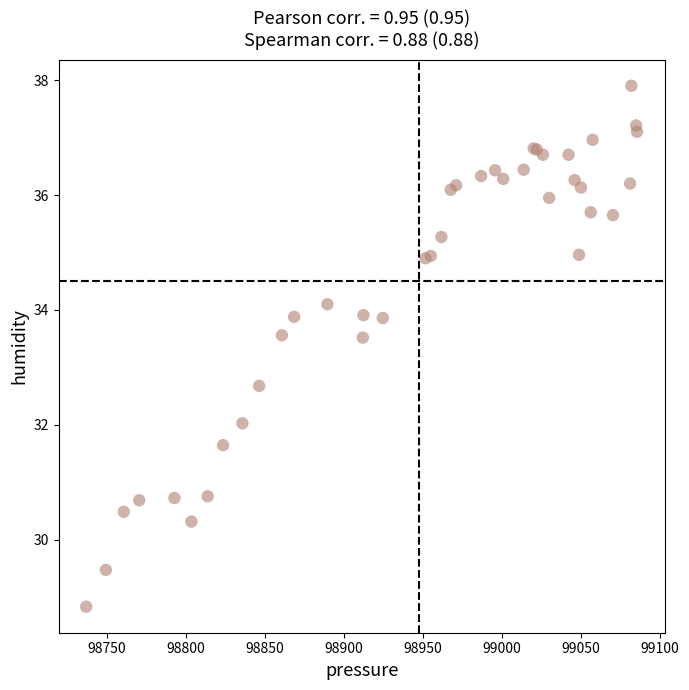

What Y value in the scatter plot is closest to 33?

32.7